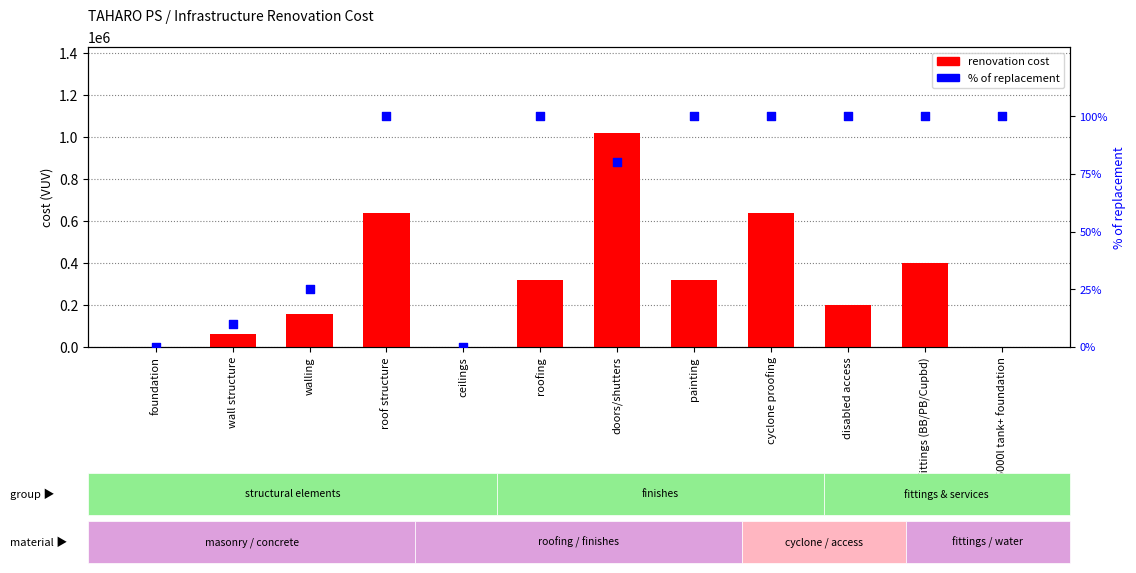

What are all the series names shown in the legend?

renovation cost, % of replacement